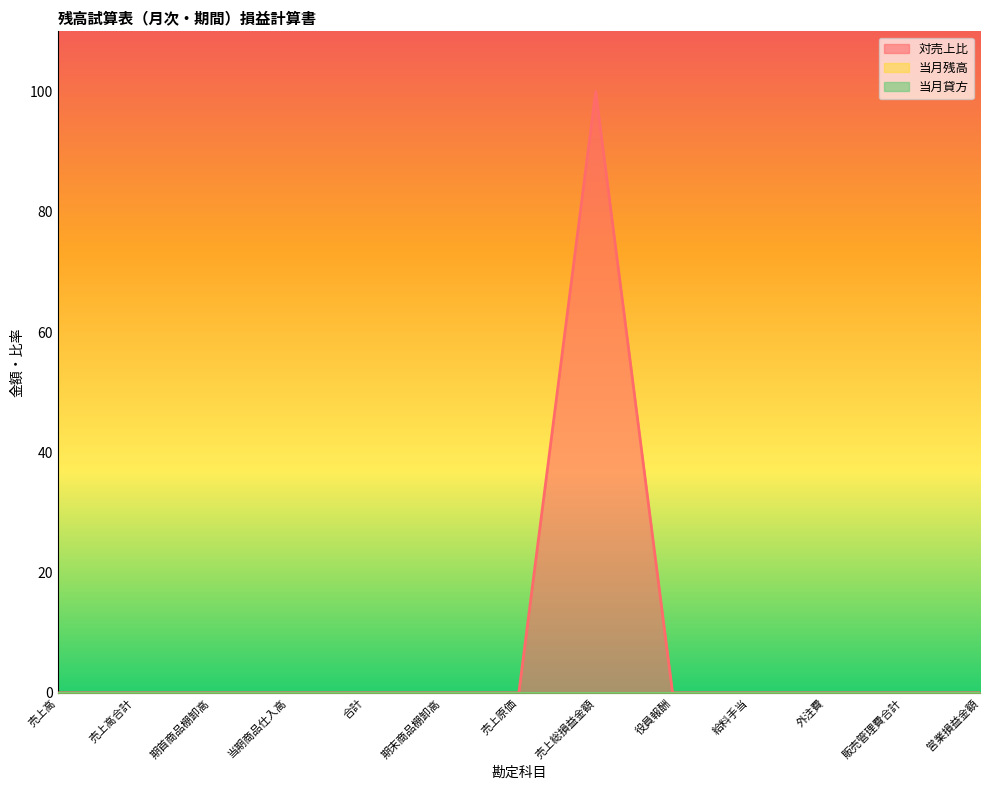

True or false: 対売上比 has a value of 0 at 外注費.

True